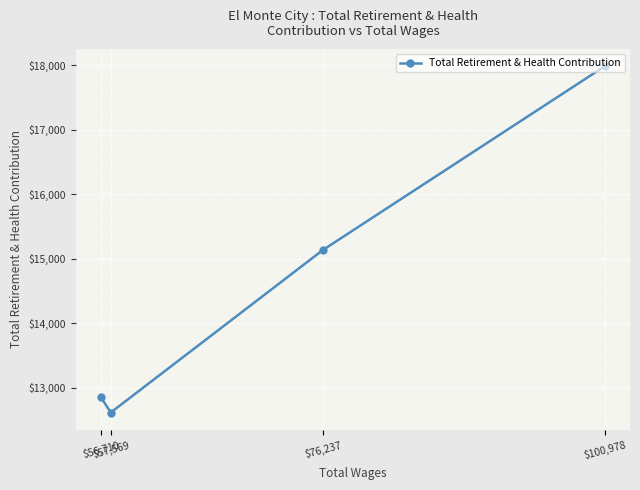

True or false: there are more than 0 points higher than both neighbors.

False